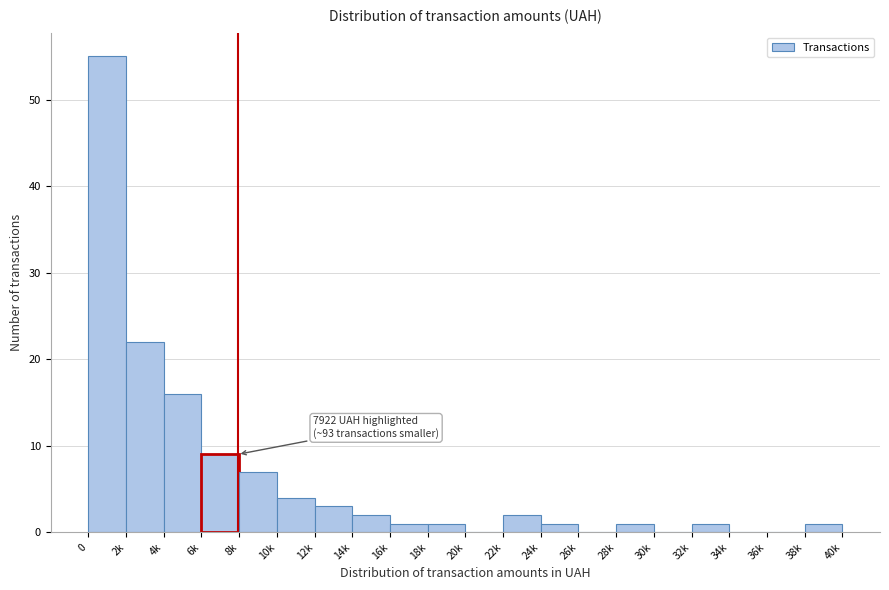

Reading left to right, extract all data points from this chart.

0=55	2k=22	4k=16	6k=9	8k=7	10k=4	12k=3	14k=2	16k=1	18k=1	20k=0	22k=2	24k=1	26k=0	28k=1	30k=0	32k=1	34k=0	36k=0	38k=1